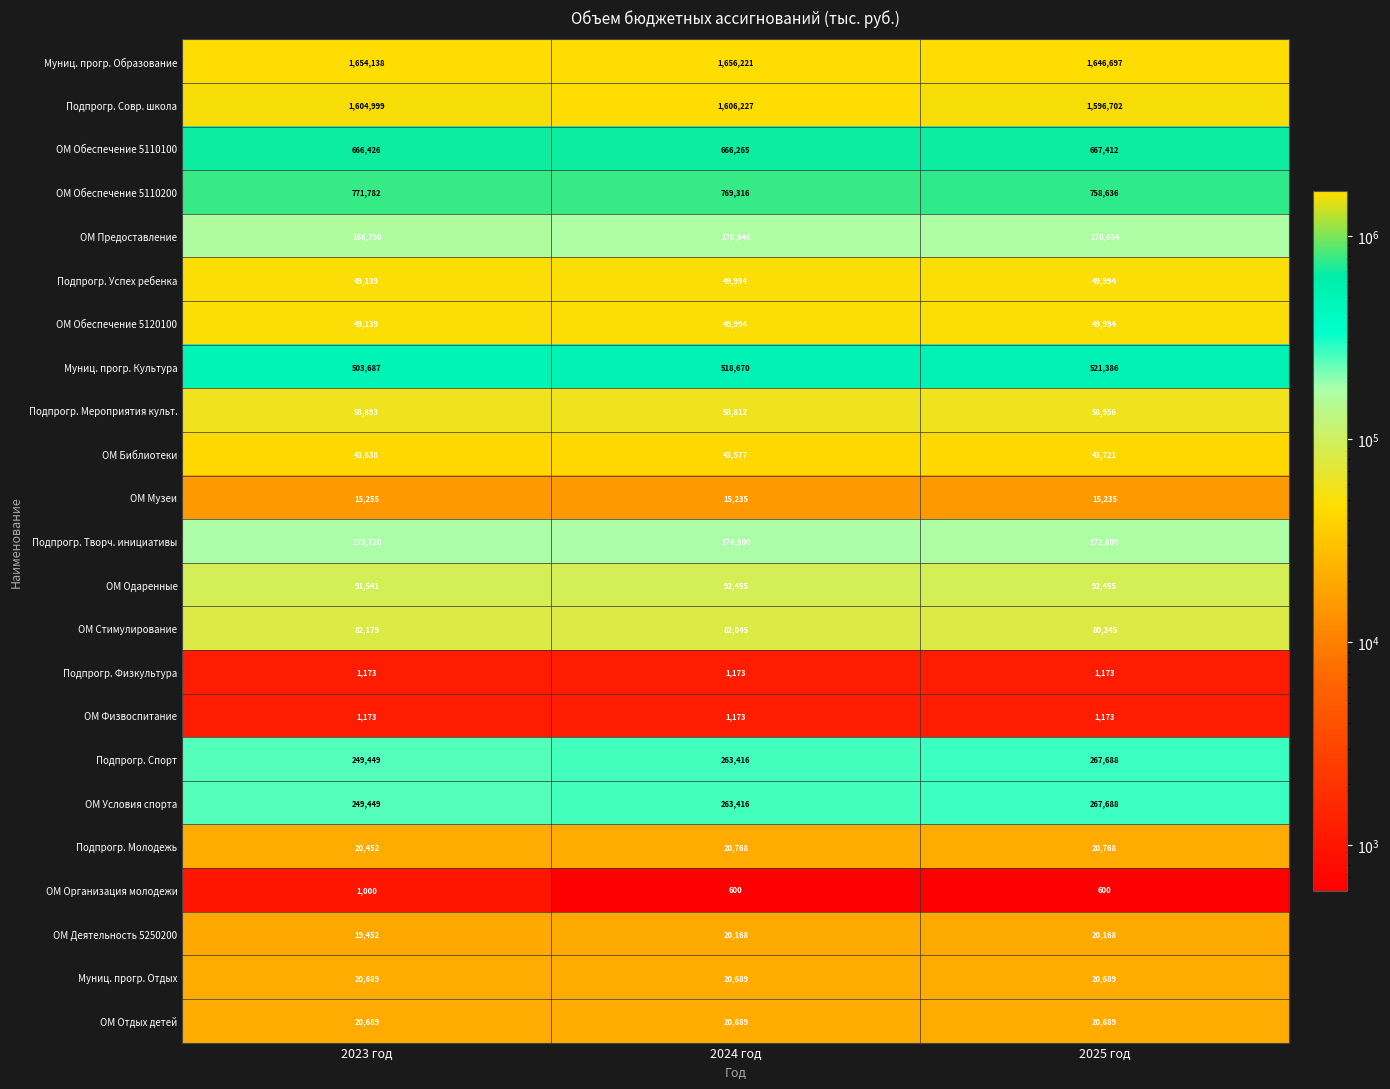

Is it true that ОМ Обеспечение 5110100 equals 247221 at 2023 год?

False